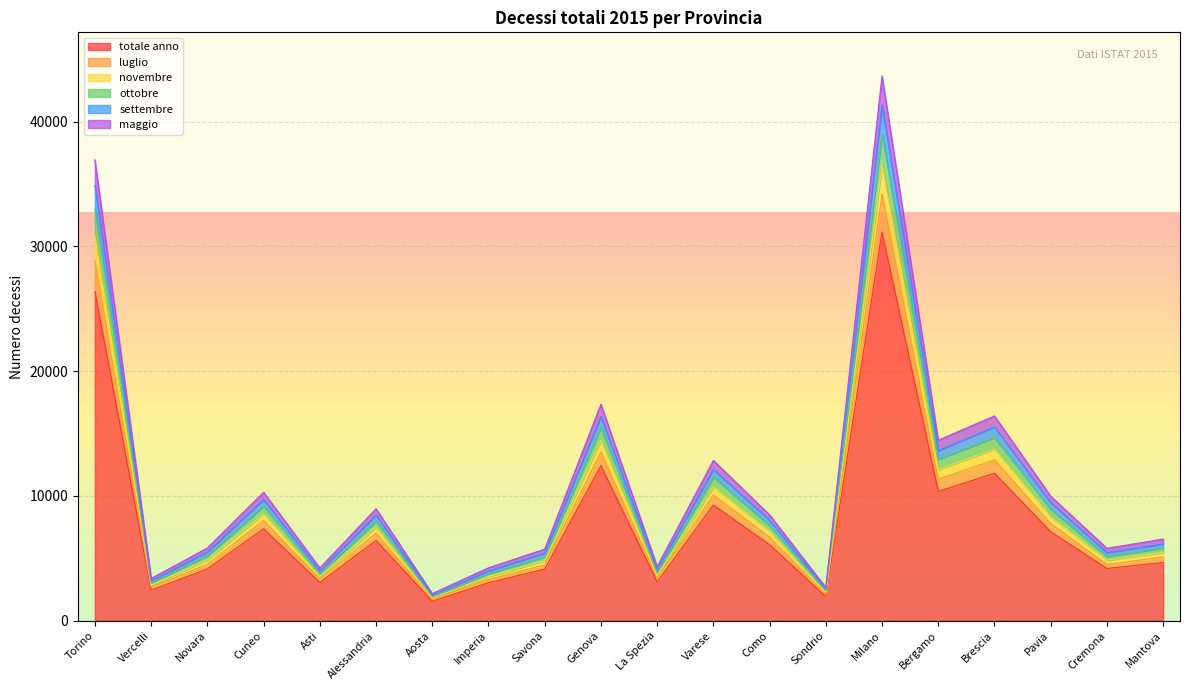

What are all the series names shown in the legend?

totale anno, luglio, novembre, ottobre, settembre, maggio